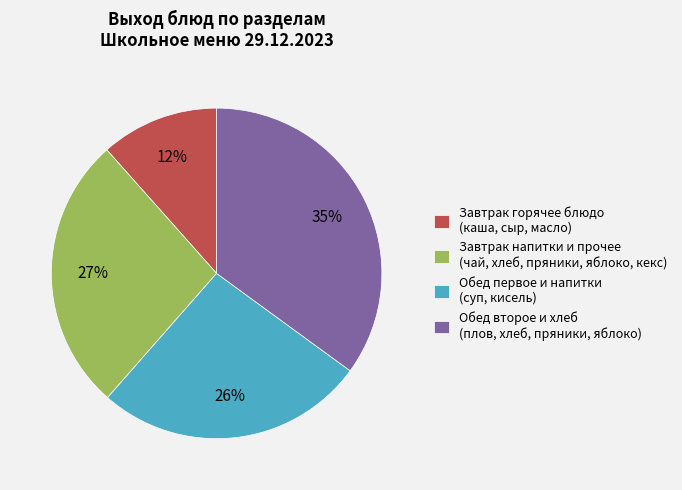

Which has a higher value, Обед второе и хлеб (плов, хлеб, пряники, яблоко) or Завтрак горячее блюдо (каша, сыр, масло)?

Обед второе и хлеб (плов, хлеб, пряники, яблоко)